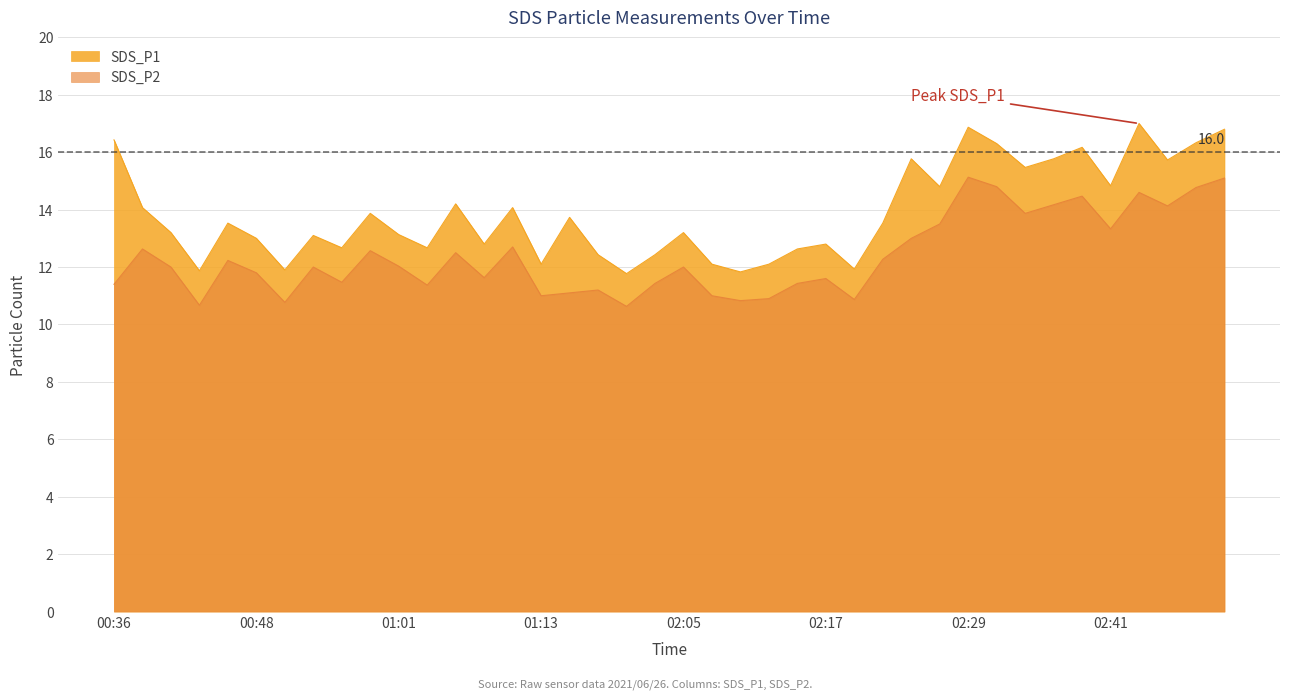

The SDS_P2 series shows 21.7 at 02:22. True or false?

False